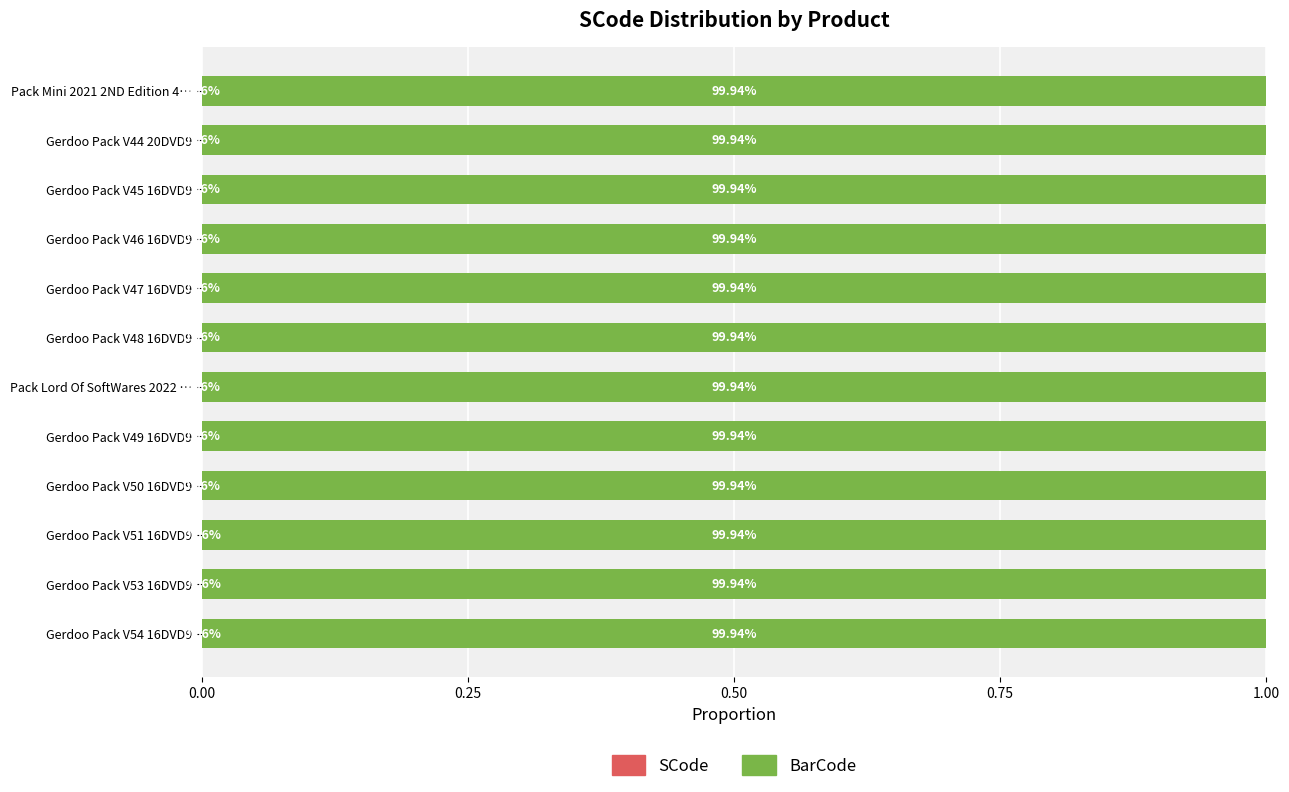

What position from the right is Gerdoo Pack V48 16DVD9?

6